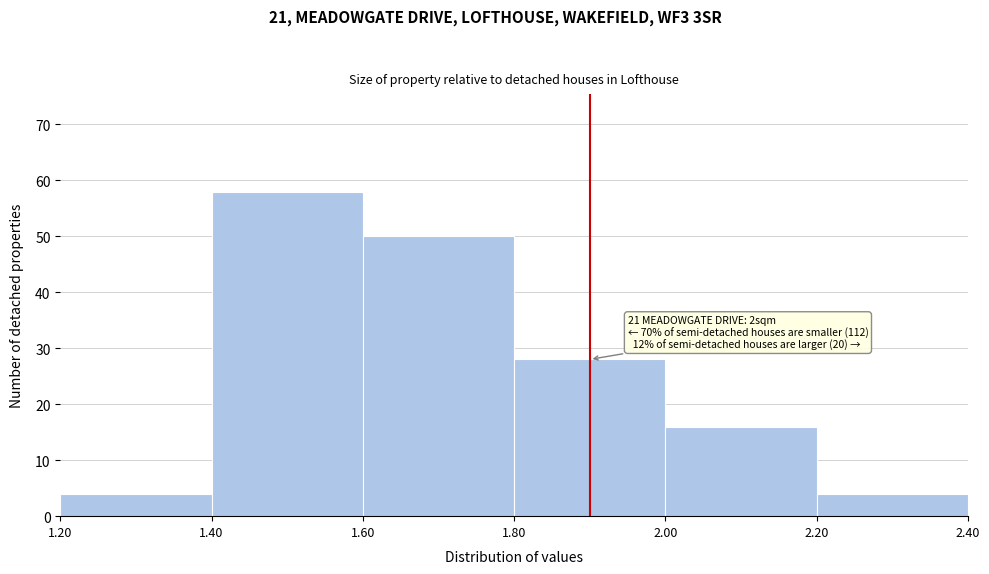

Which range on the x-axis has the tallest bar?

1.40 to 1.60